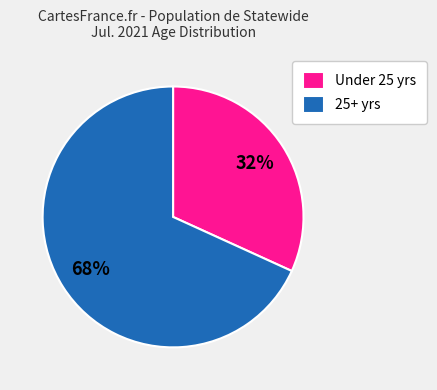

Is the sum of Under 25 yrs and 25+ yrs greater than half?

Yes